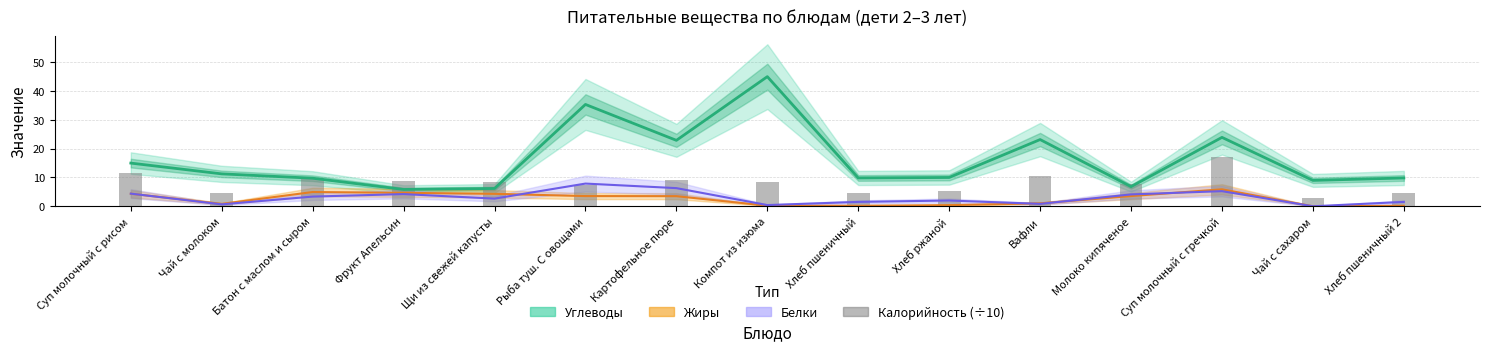

At which label does the data first exceed 8?

Суп молочный с рисом